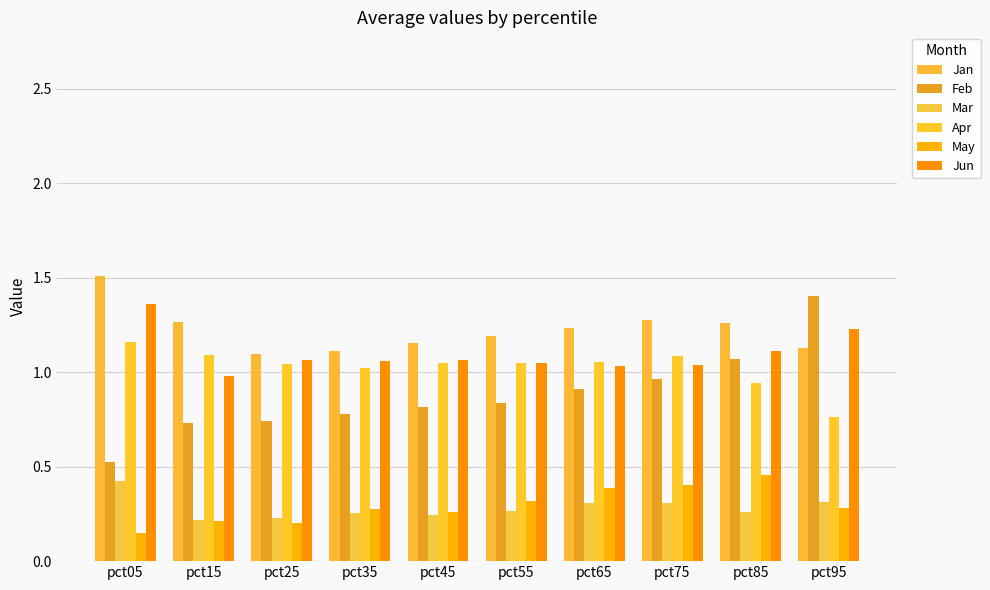

Which label corresponds to the smallest value in the chart?

pct05